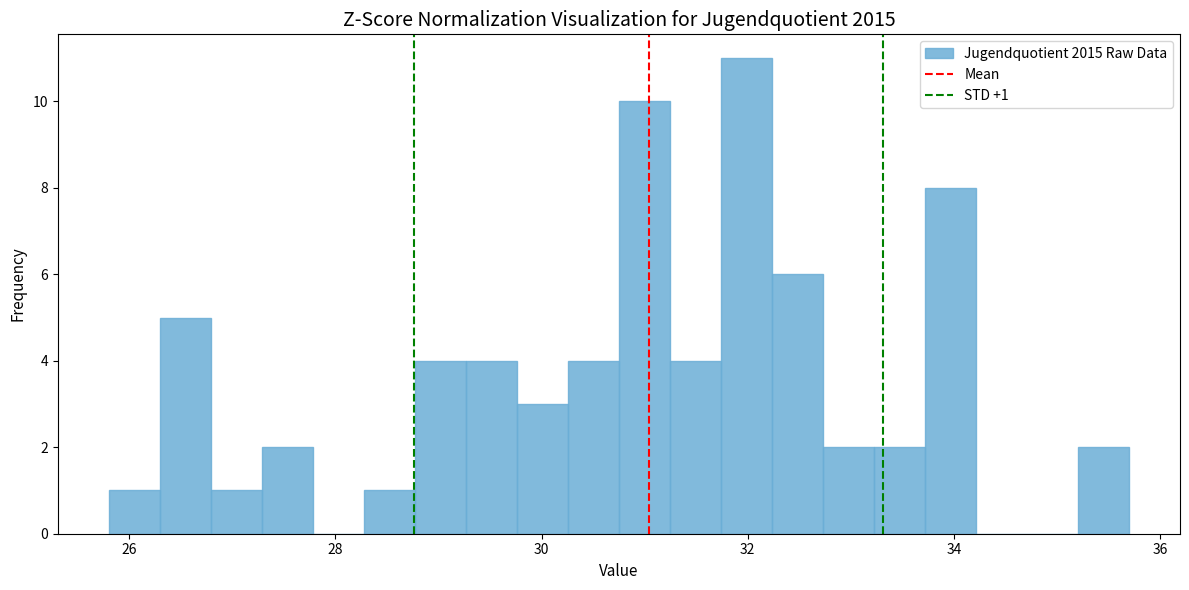

Around what value on the x-axis is the tallest bar? Give the approximate position of its centre, as read against the axis.

32.0